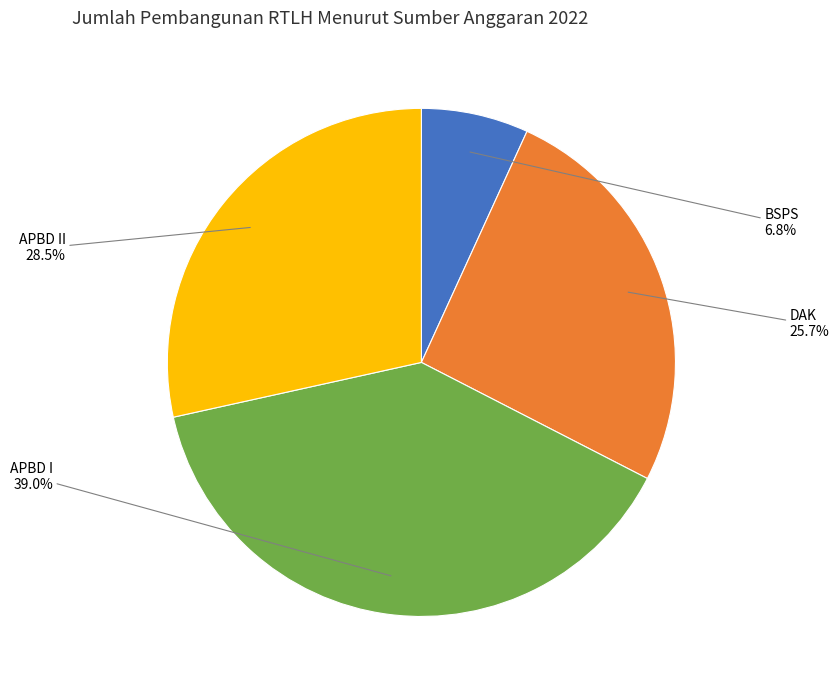

Is it true that APBD I is 39% of the pie?

True